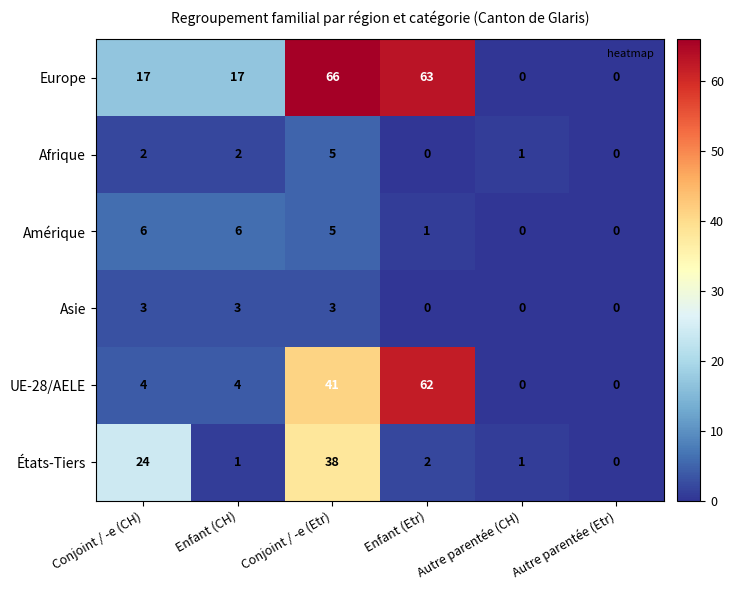

Count the Amérique values in the range 0 to 6.

6